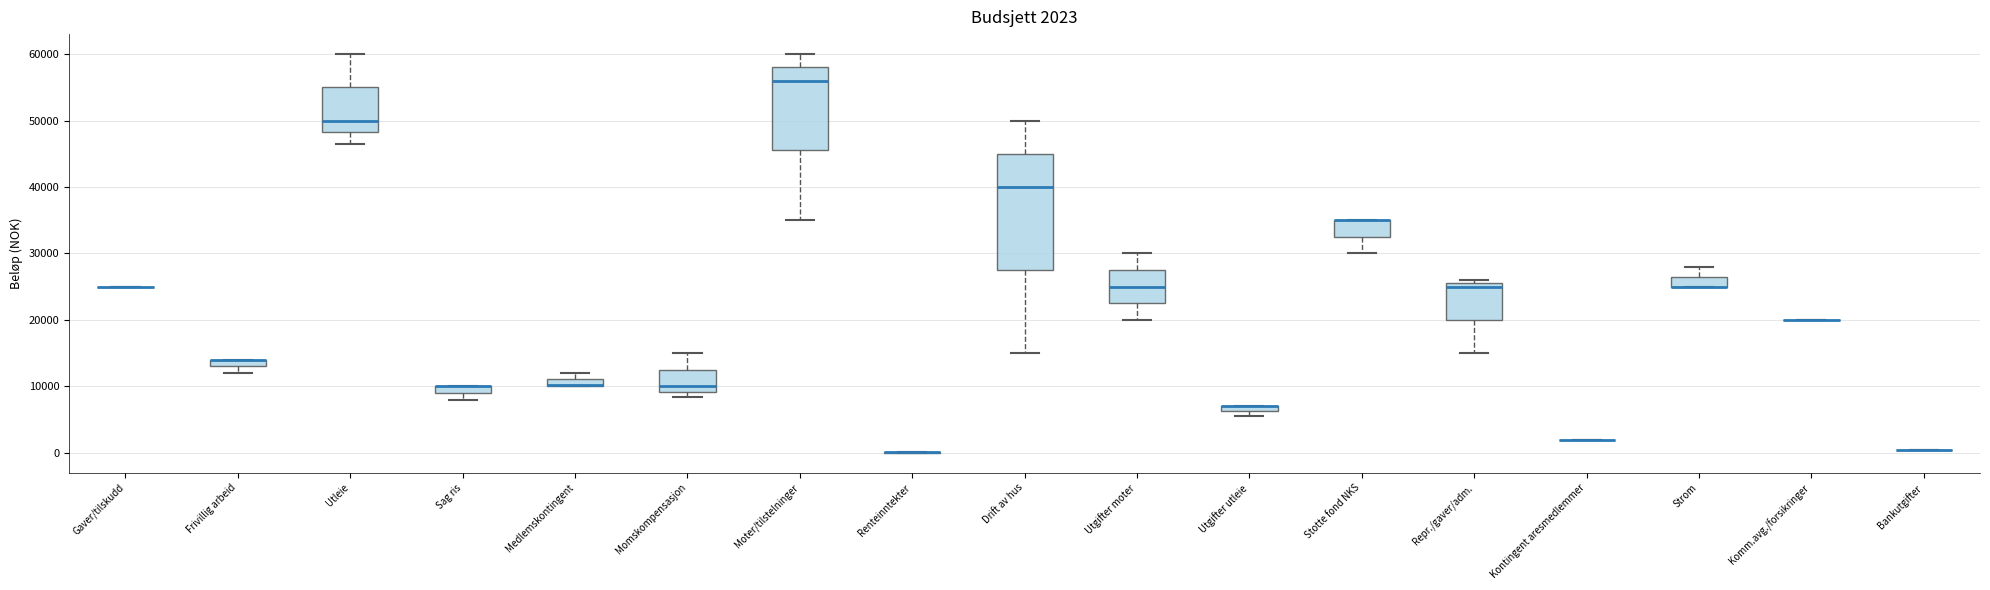

Which box is the tallest, from its lower edge to its upper edge?

Drift av hus